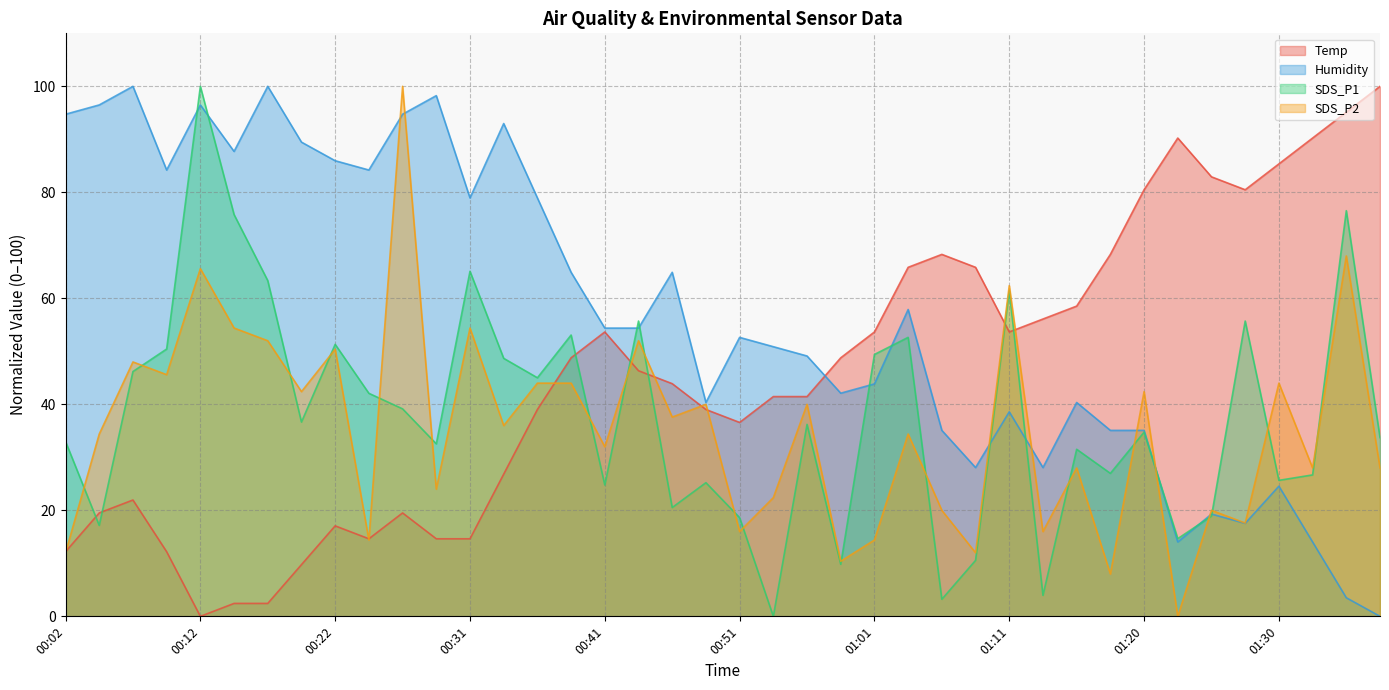

Which series changed the most between 00:29 and 01:08?

Humidity